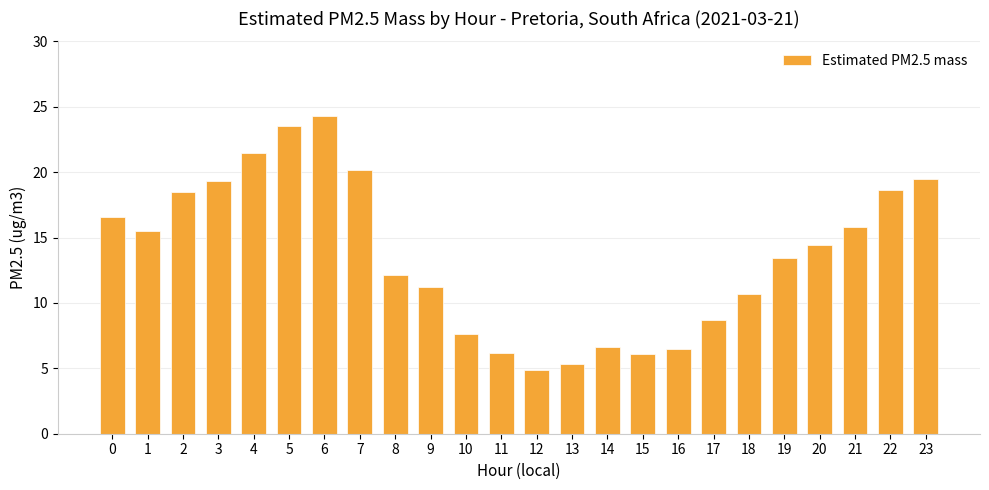

The chart shows a value of 6.2 at 11. True or false?

True